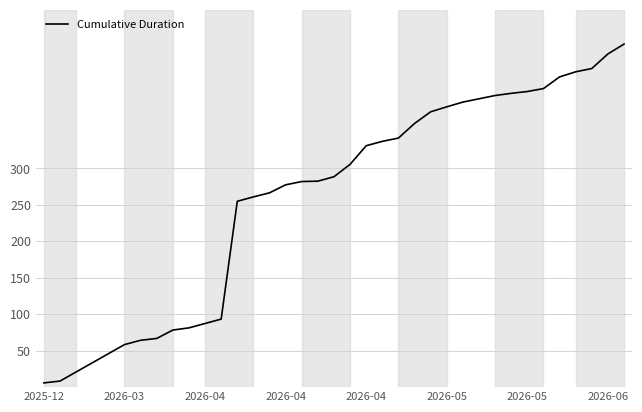

What is the difference between the maximum and minimum values?

464.4